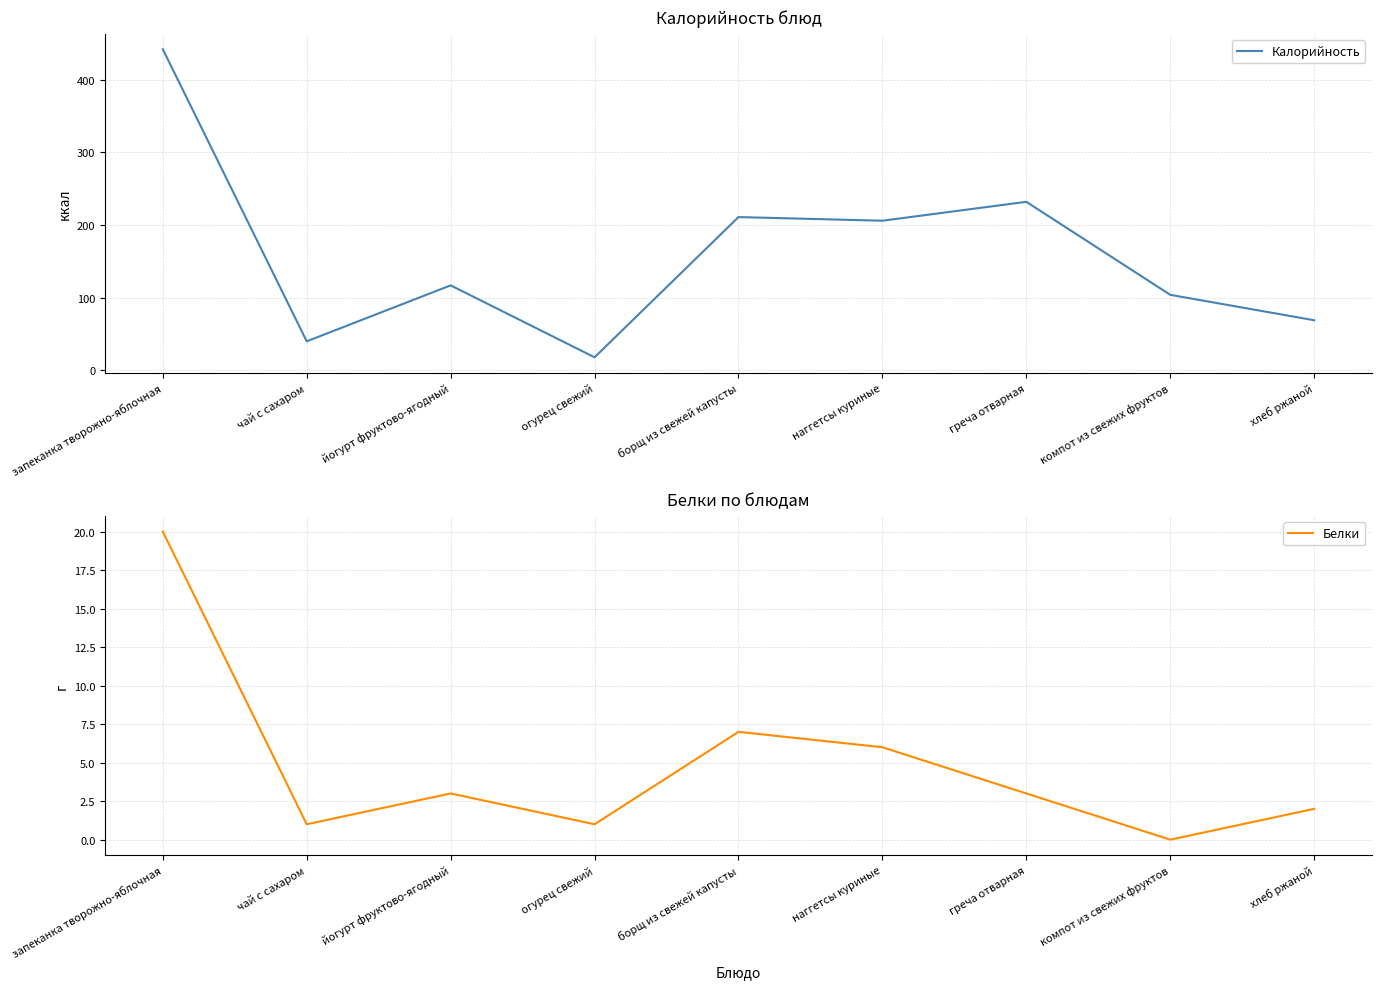

Between запеканка творожно-яблочная and огурец свежий, which series saw the biggest shift?

Калорийность